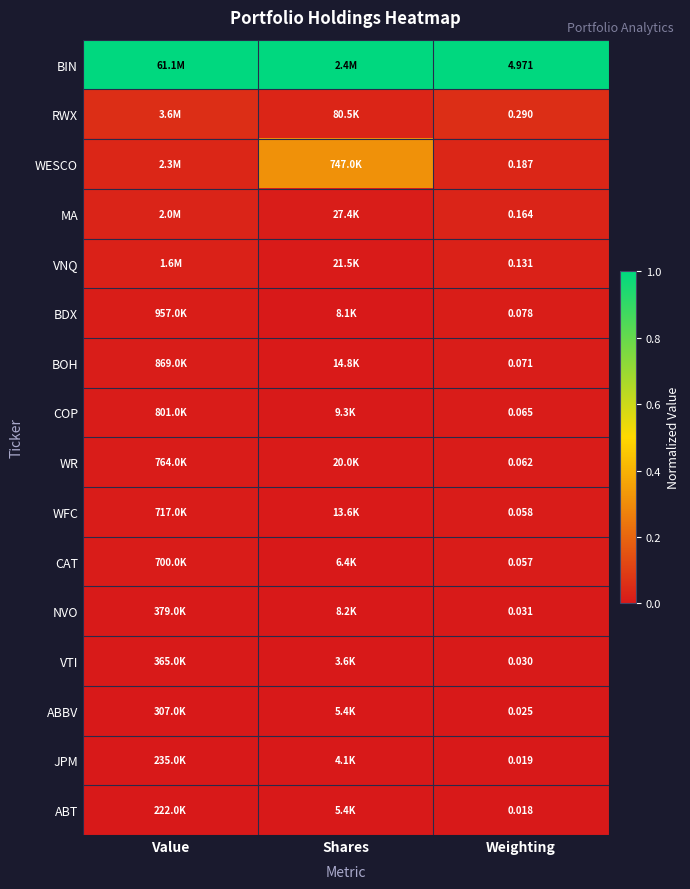

At Weighting, list the series in order from smallest to largest.

ABT, JPM, ABBV, VTI, NVO, CAT, WFC, WR, COP, BOH, BDX, VNQ, MA, WESCO, RWX, BIN